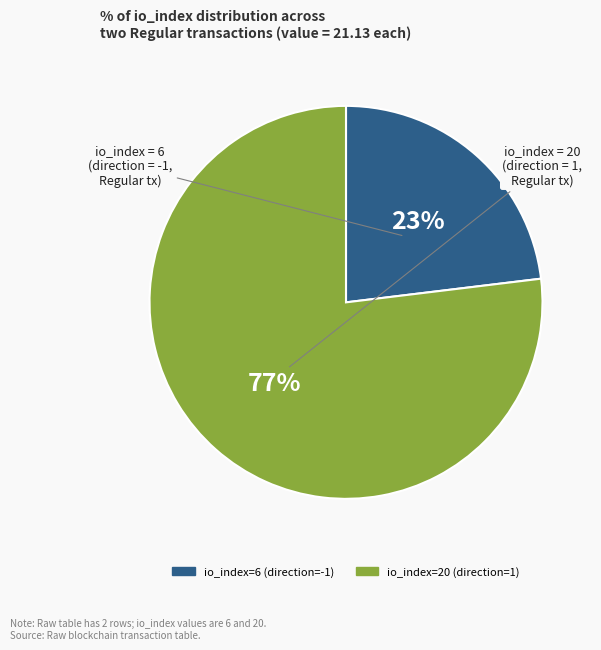

What percentage is the io_index=6 (direction=-1) slice, to the nearest percent?

23%